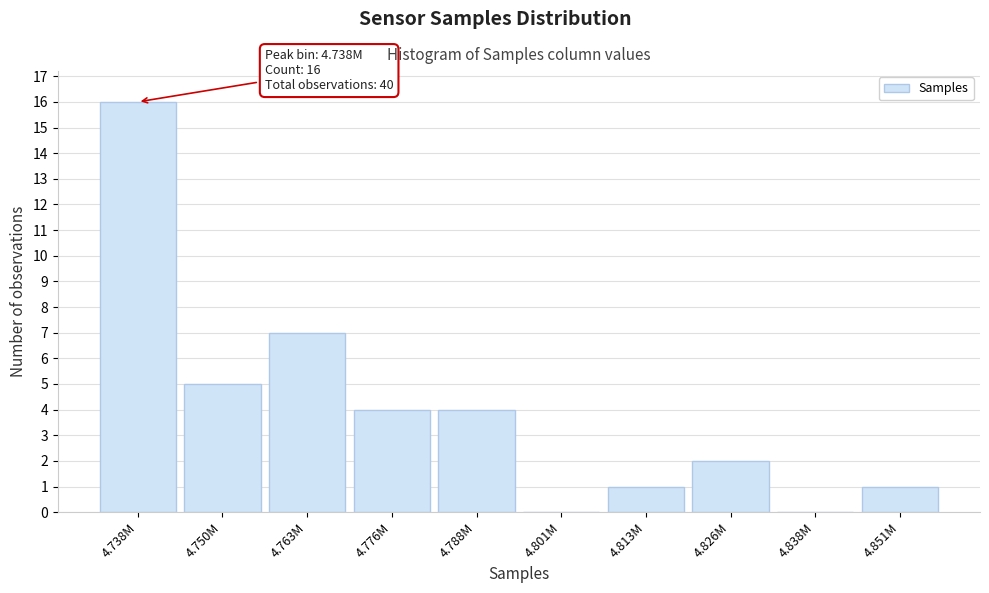

Reading right to left, transcribe all the data shown in this chart.

4.851M=1	4.838M=0	4.826M=2	4.813M=1	4.801M=0	4.788M=4	4.776M=4	4.763M=7	4.750M=5	4.738M=16